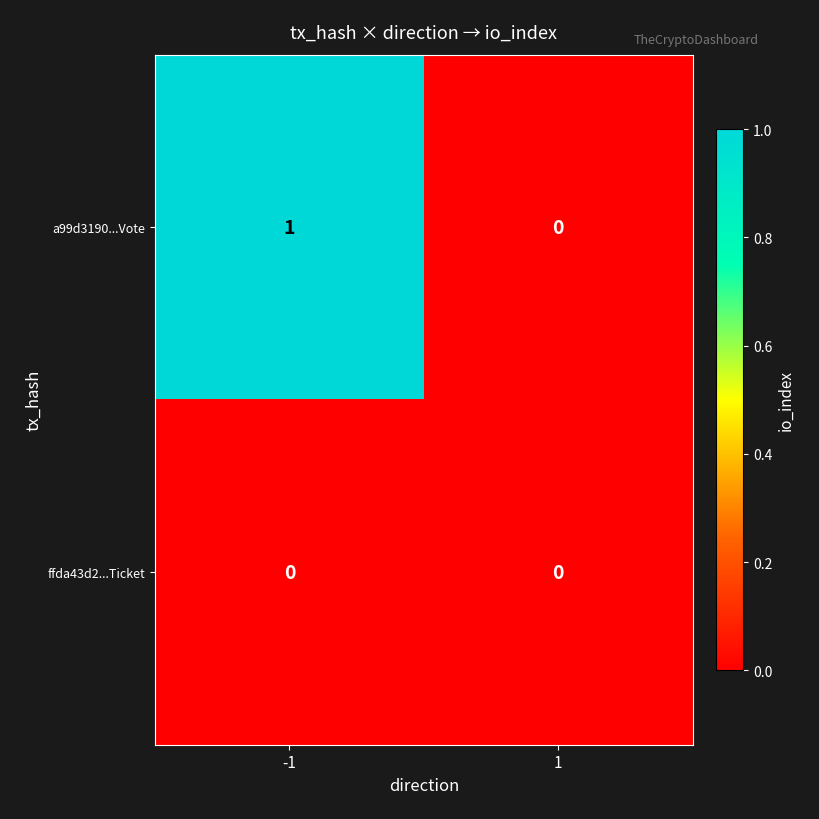

At -1, list the series in order from largest to smallest.

a99d3190...Vote, ffda43d2...Ticket